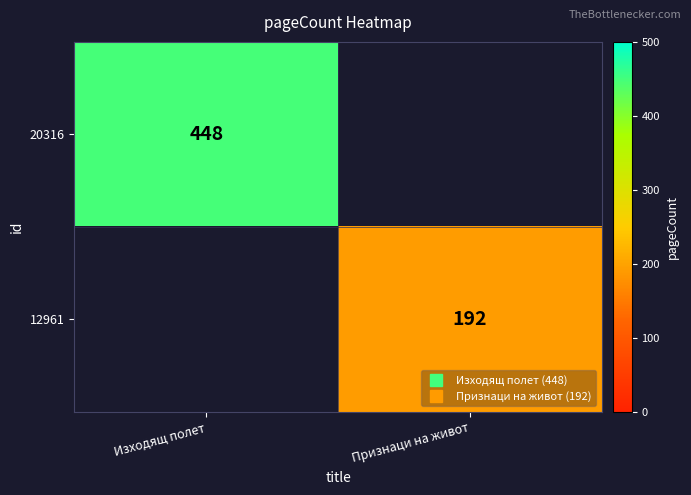

Which has a higher value, Признаци на живот or Изходящ полет?

Изходящ полет